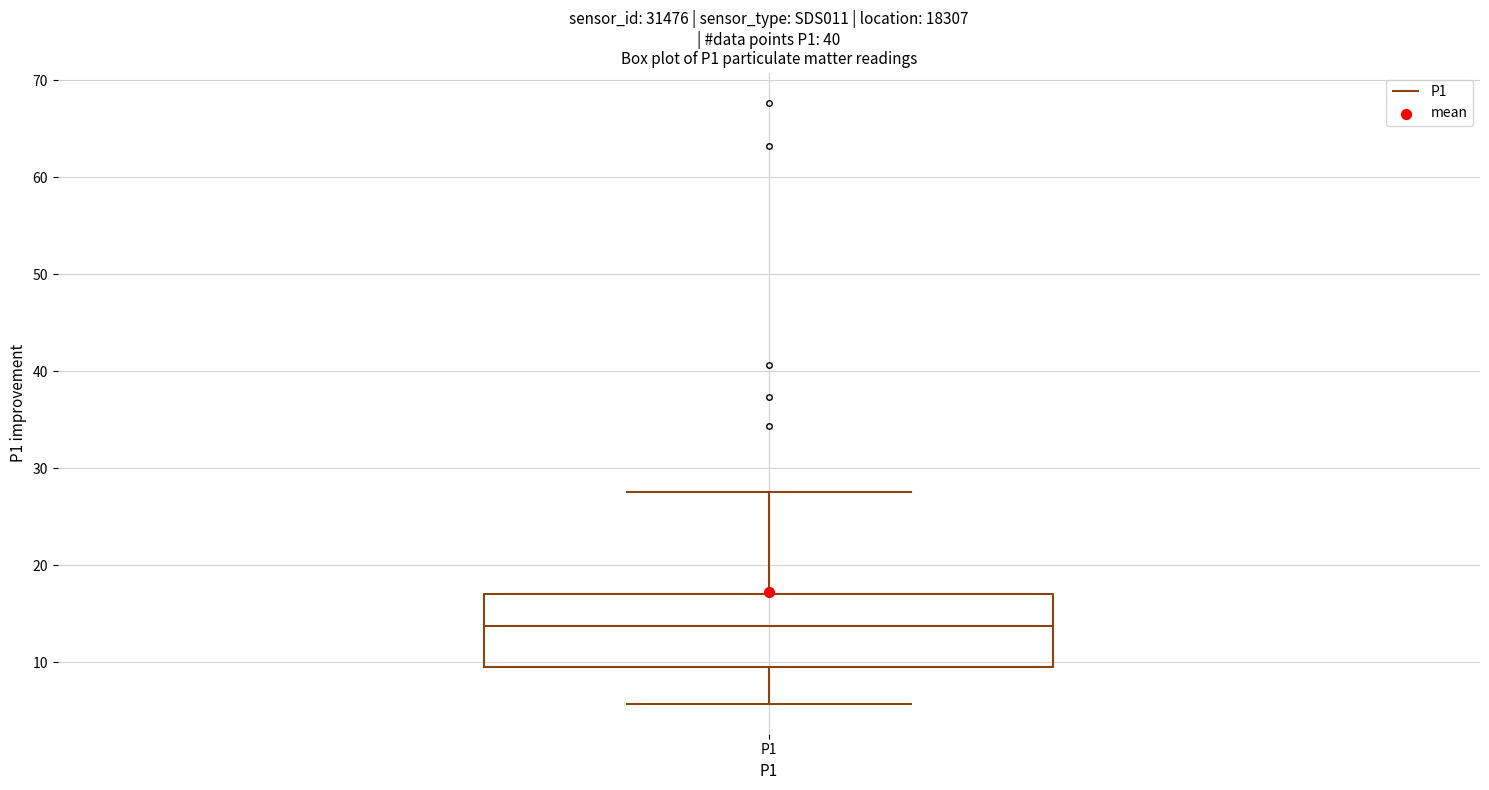

Read this box plot against the y-axis: the position of the median line, the range covered by the box, and the ends of both whiskers. The values are not printed on the chart, so give them approximately, as read against the axis.

median 14, box 9 to 17, whiskers 6 to 28